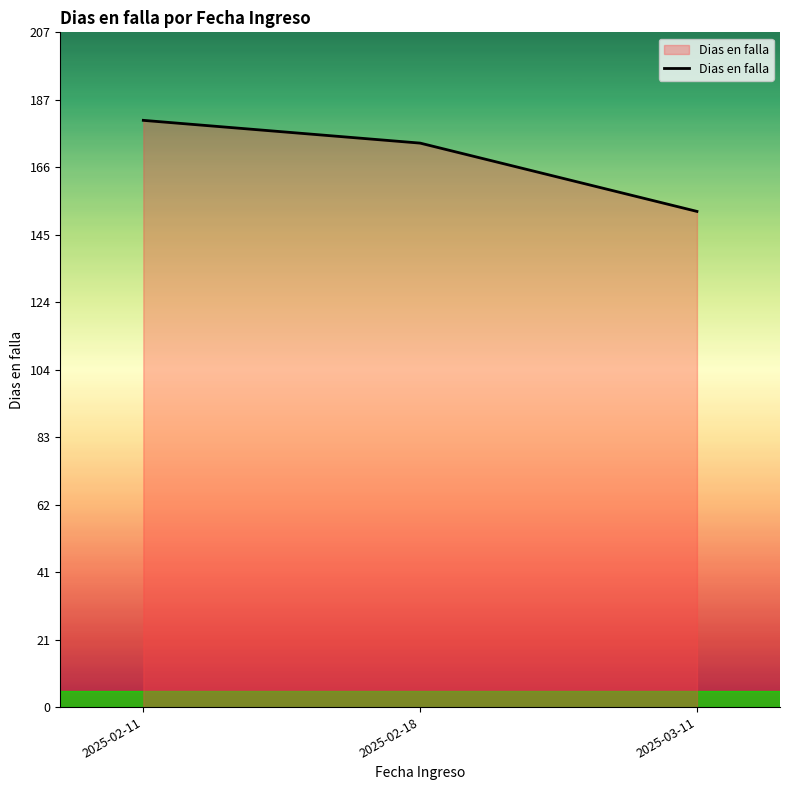

How many categories are shown in the chart?

3